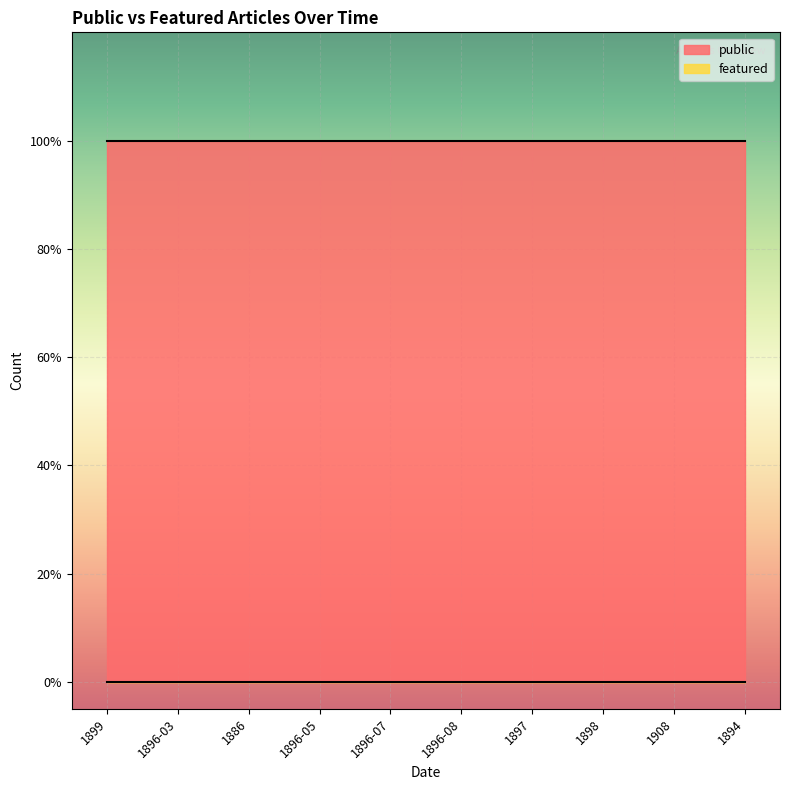

What position from the left is 1896-07?

5